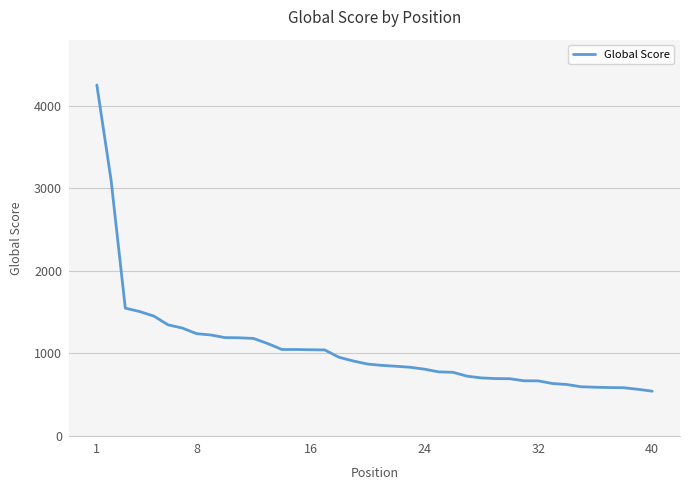

What is the minimum value shown in the chart?

542